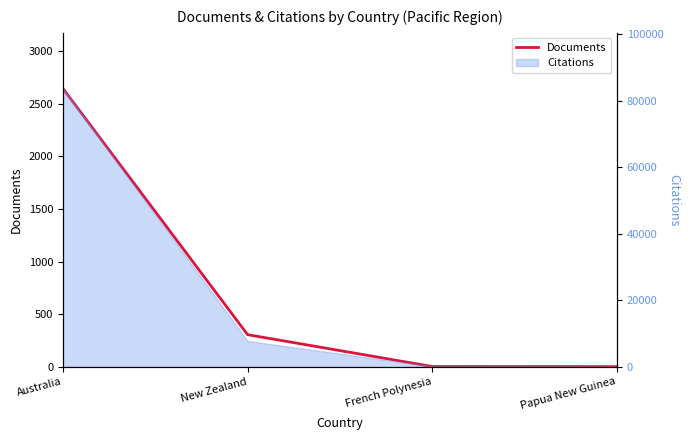

At which label does the data first exceed 305?

Australia